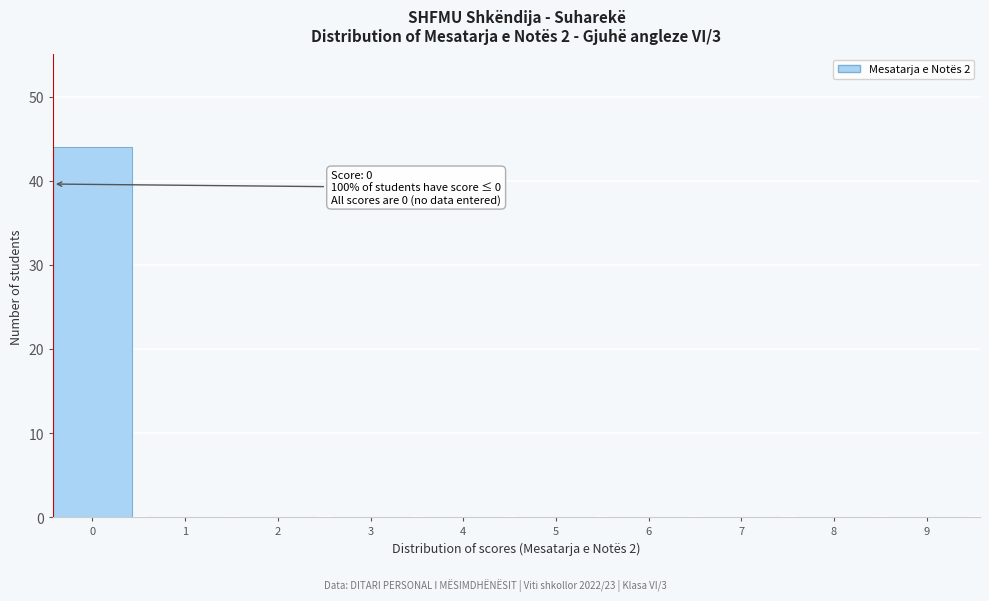

Reading left to right, transcribe all the data shown in this chart.

0=44	1=0	2=0	3=0	4=0	5=0	6=0	7=0	8=0	9=0